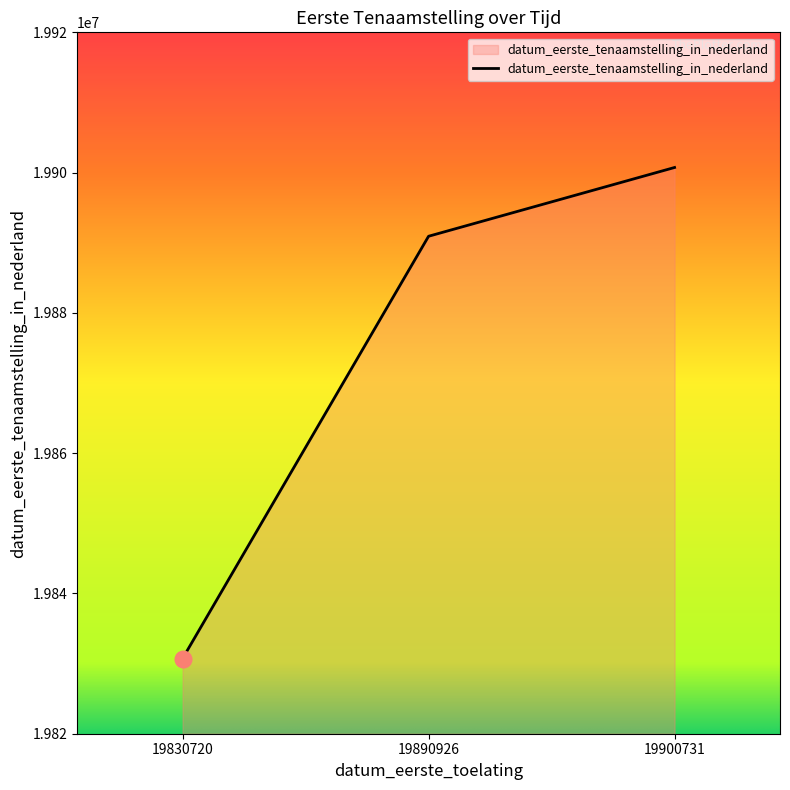

At which category does the chart reach its minimum across all series?

19830720